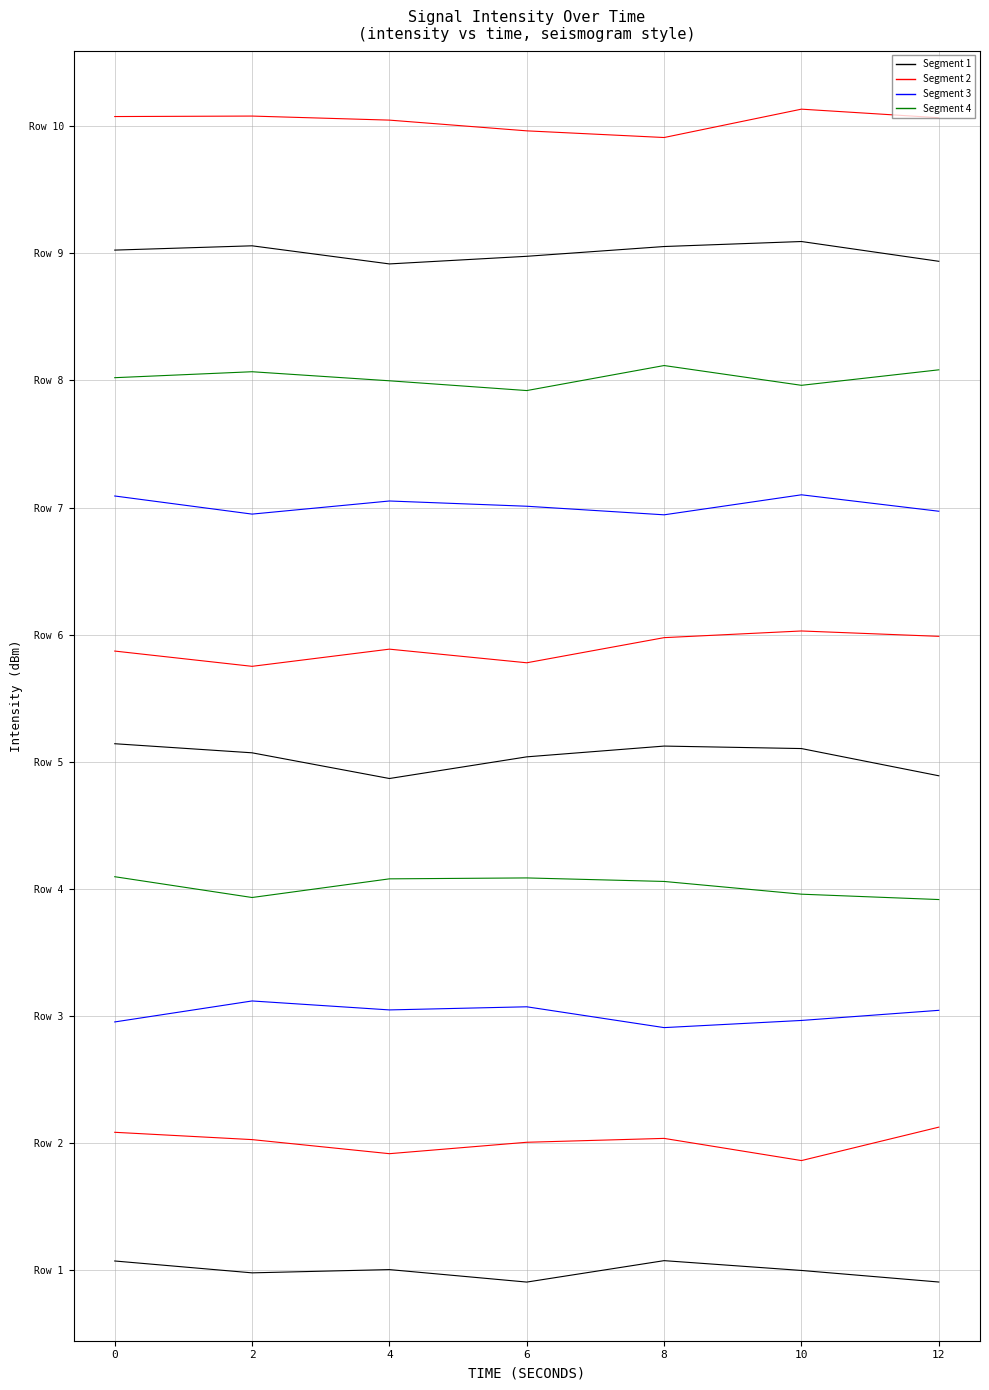

True or false: Row 4 and Row 3 intersect in this chart.

False